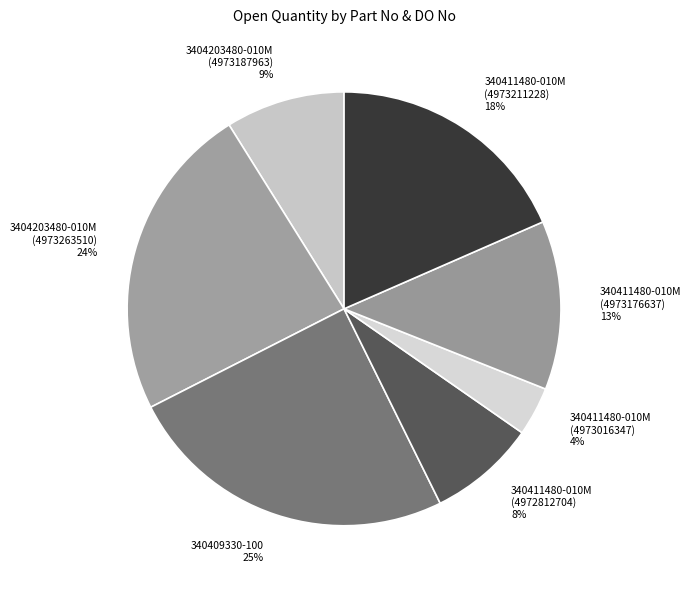

Combined, do 340411480-010M (4973176637) and 340411480-010M (4972812704) account for over 50%?

No